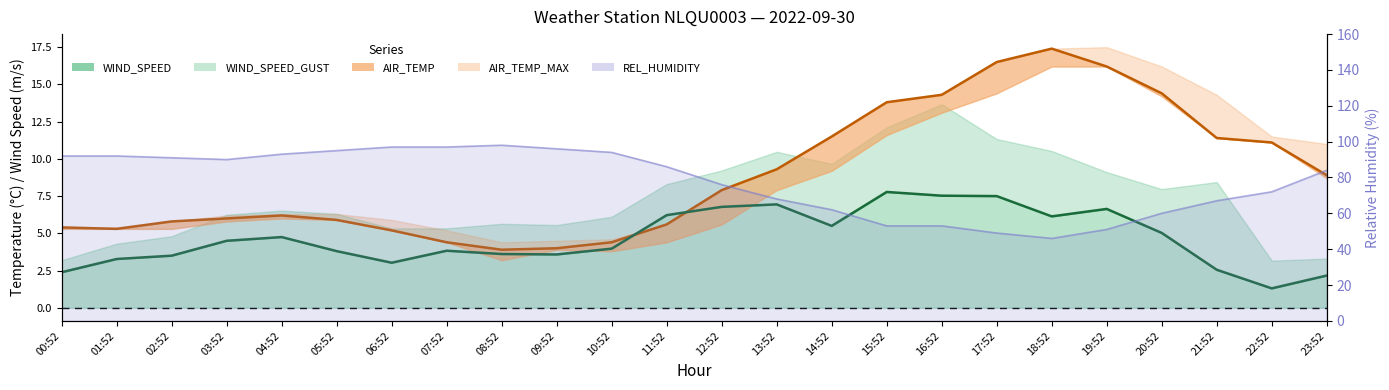

What is the difference between the AIR_TEMP values at 01:52 and 11:52?

0.3